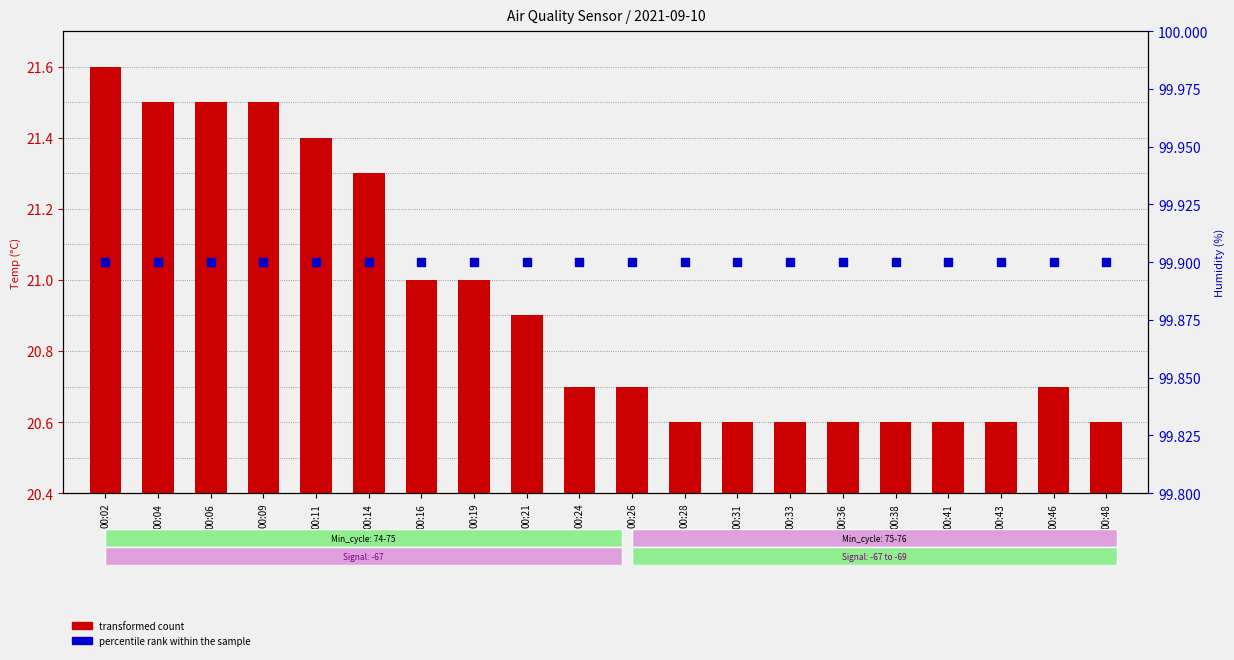

What is the total value across all series at 00:19?

120.9